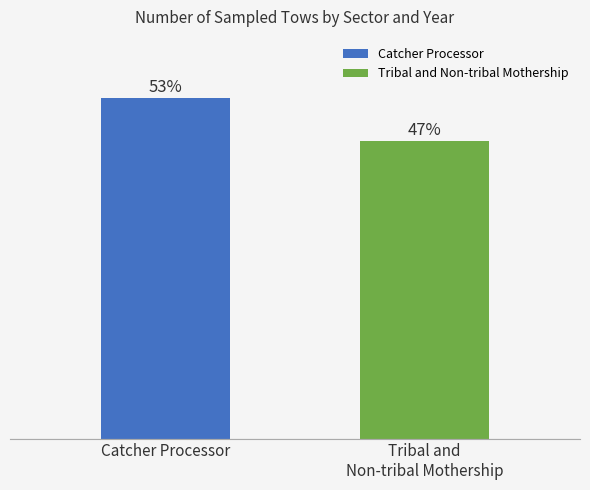

Rank the categories by value from lowest to highest.

Tribal and
Non-tribal Mothership, Catcher Processor